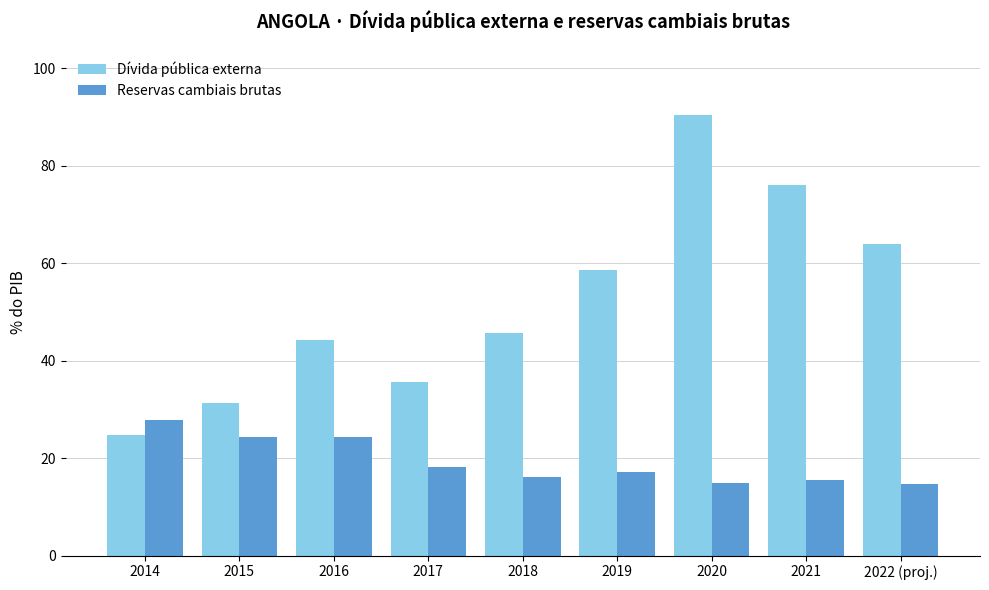

What is the spread (max minus min) of values at 2016?

19.8